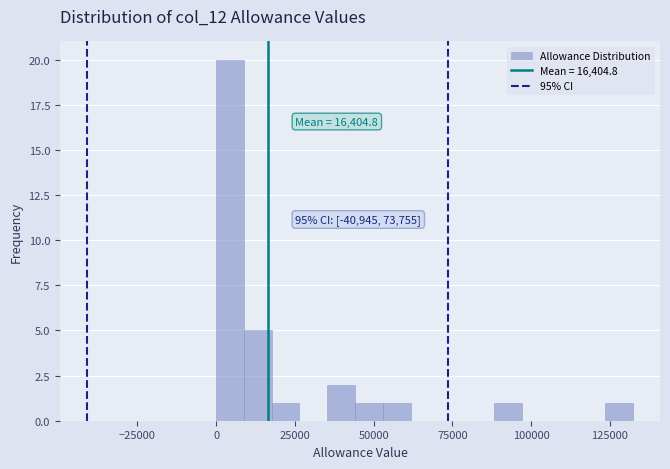

Read against the x-axis, roughly where is the centre of the tallest bar?

5000